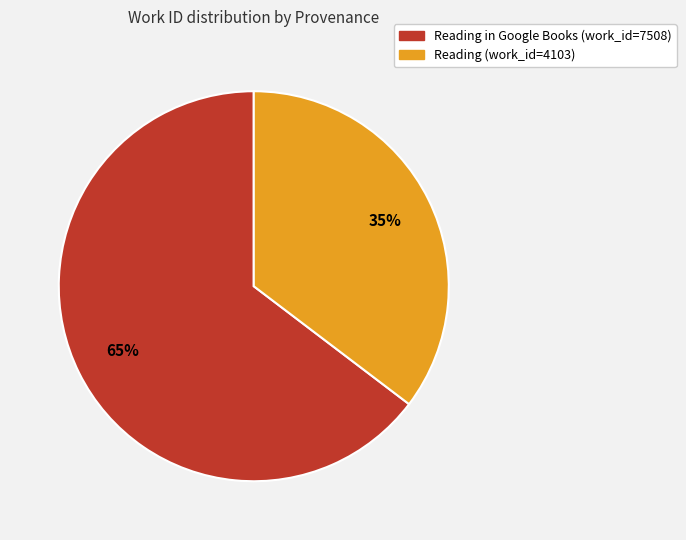

Does any single category account for the majority?

Yes